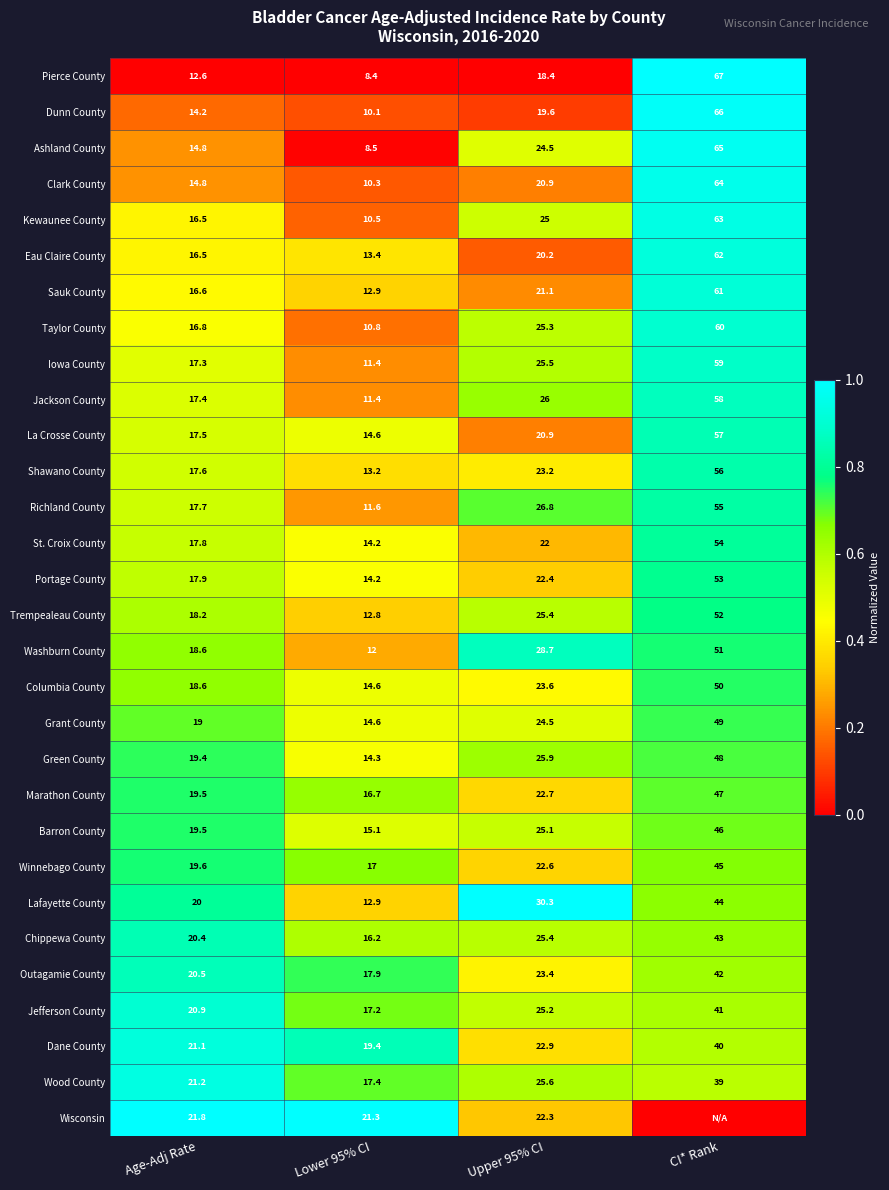

True or false: Grant County has a value of 19.0 at Age-Adj Rate.

True